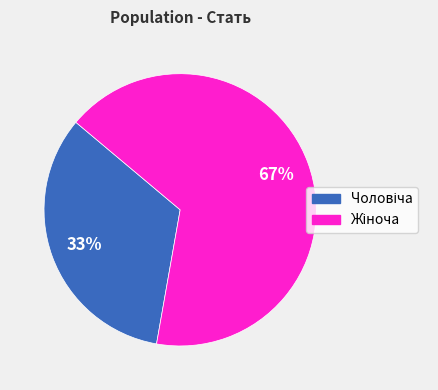

Is there a majority slice in this chart?

Yes